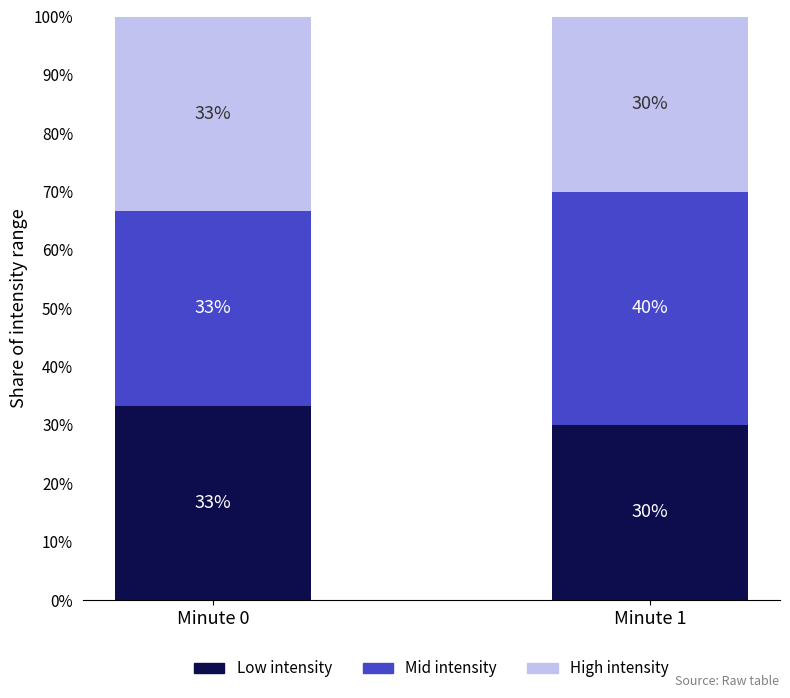

Which category has the highest value in the Low intensity series?

Minute 0